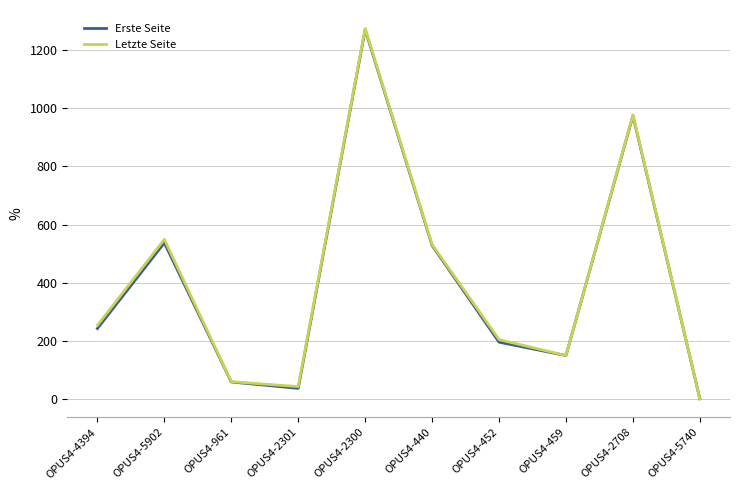

At which category is the sum across all series the highest?

OPUS4-2300